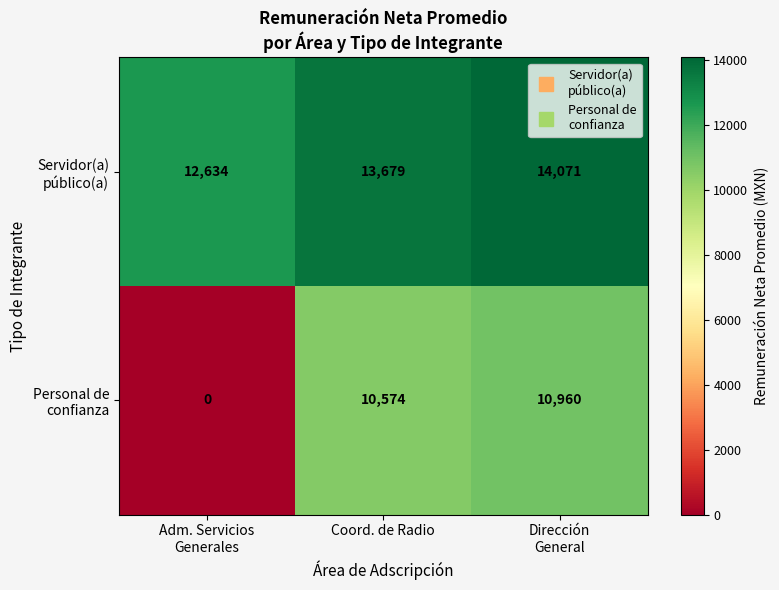

What is the maximum value shown in the chart?

14071